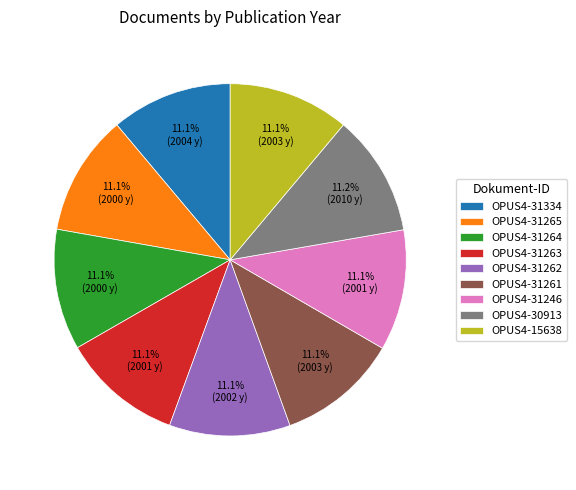

To the nearest percent, what portion does OPUS4-31263 represent?

11%